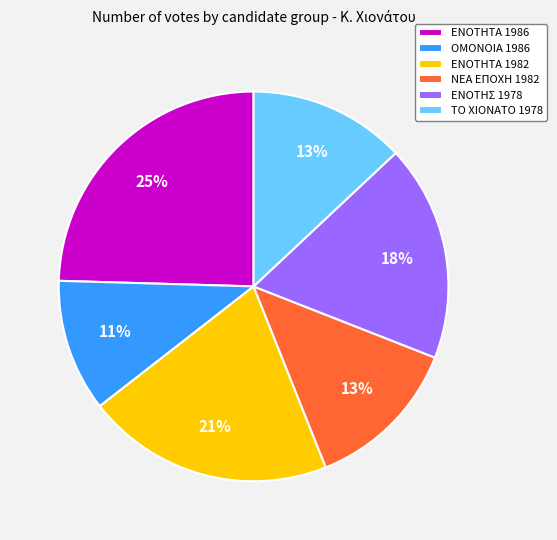

Is the sum of ΝΕΑ ΕΠΟΧΗ 1982 and ΕΝΟΤΗΤΑ 1986 greater than half?

No